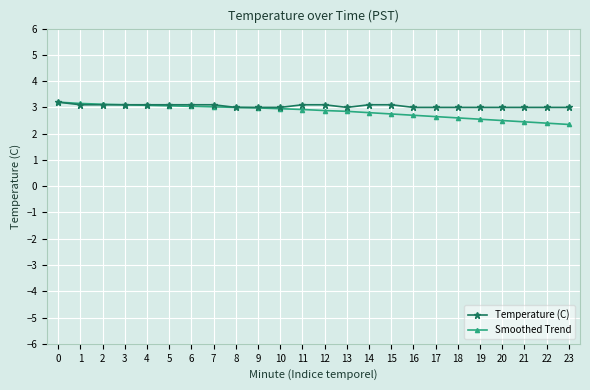

What value does the Smoothed Trend series have at 23?

2.4